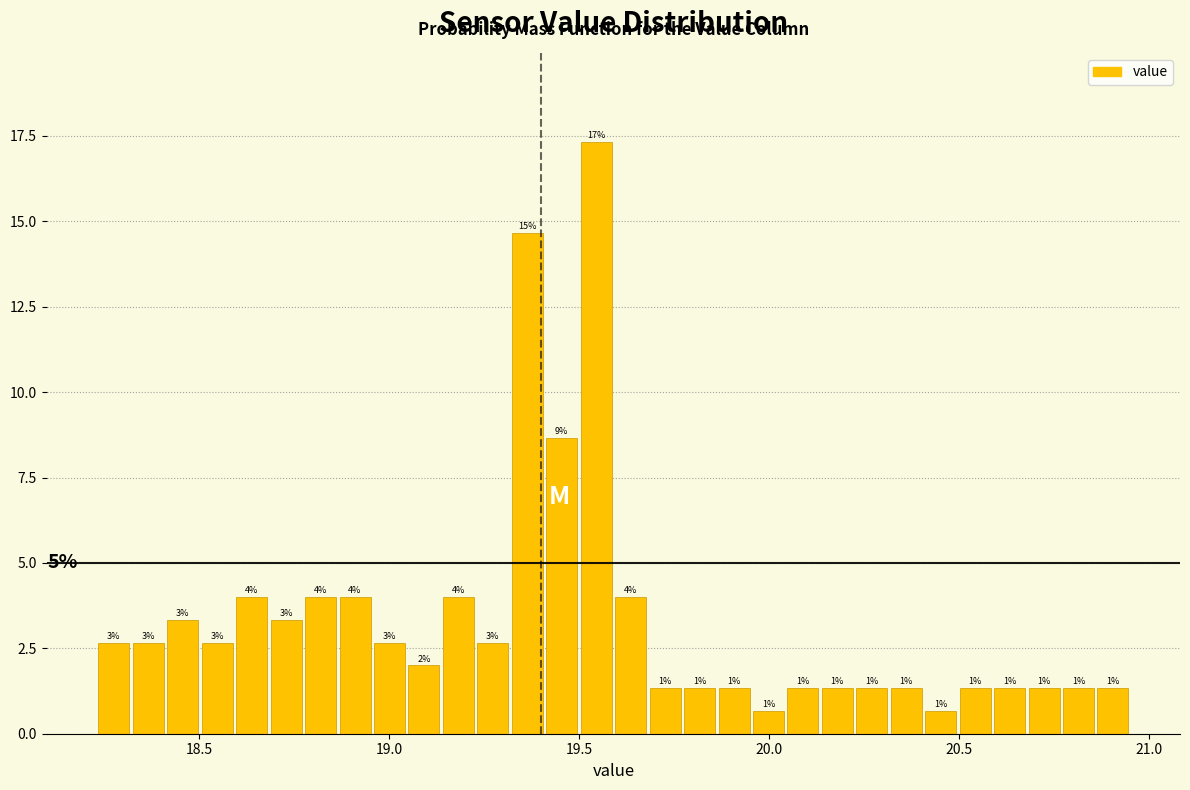

Read against the x-axis, roughly where is the centre of the tallest bar?

19.55